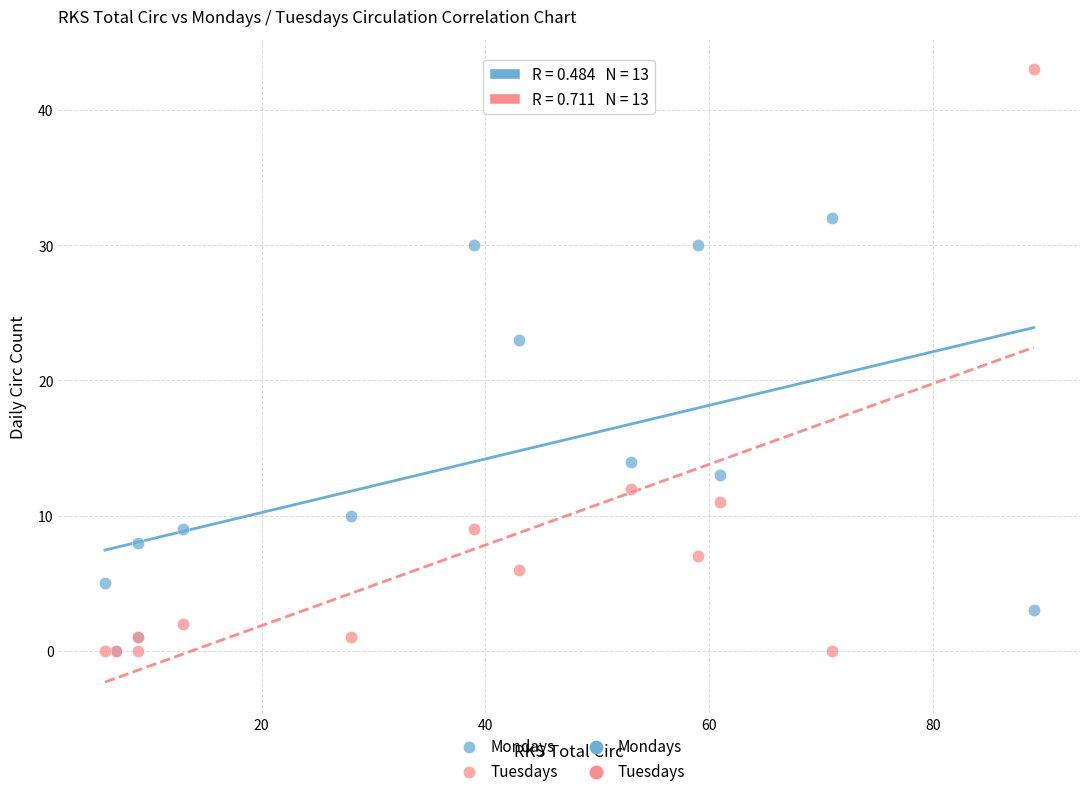

Which series has the largest Y range (max minus min)?

Tuesdays